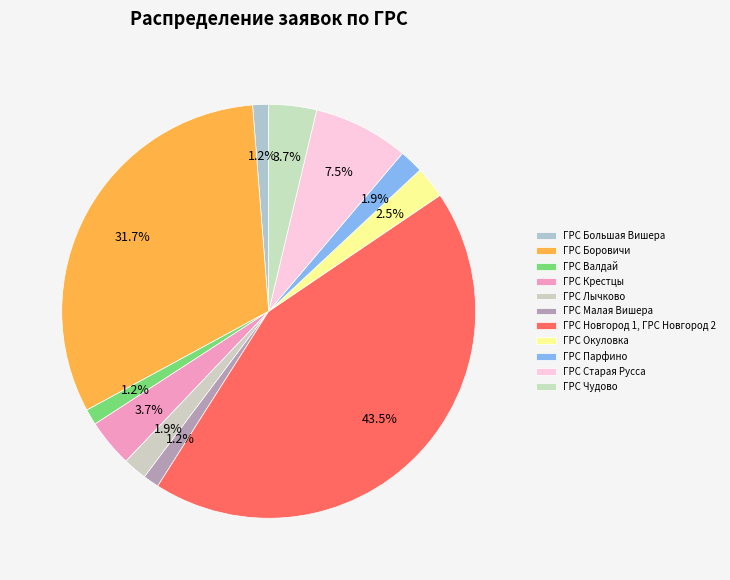

Does ГРС Новгород 1, ГРС Новгород 2 represent more than half of the total?

No